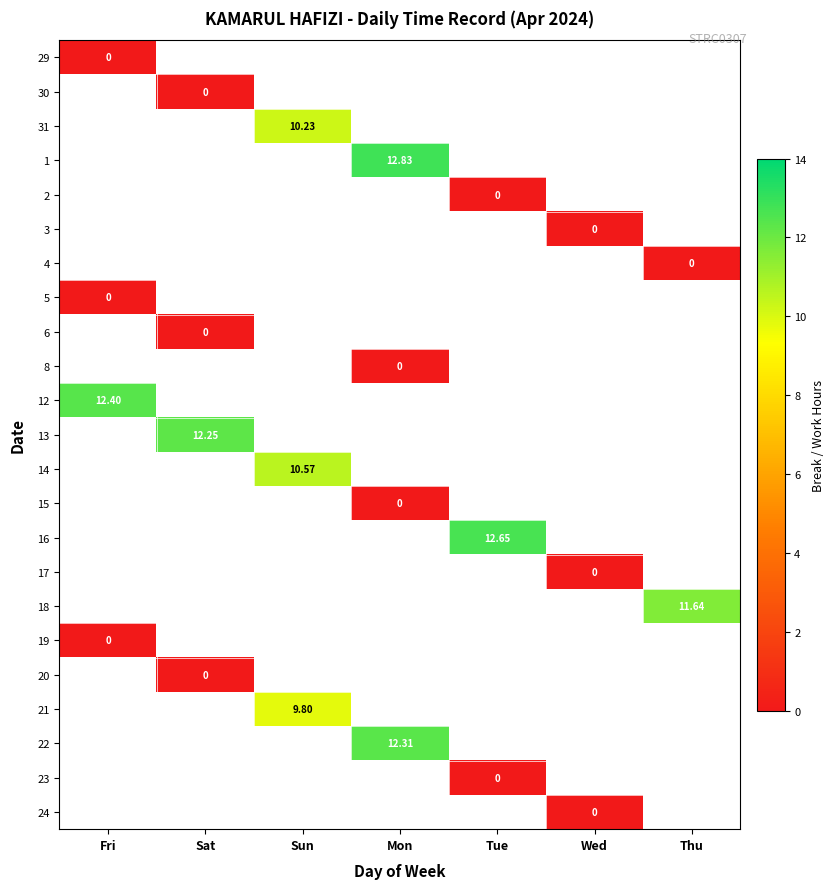

At which label is 29 closest to 0?

Fri